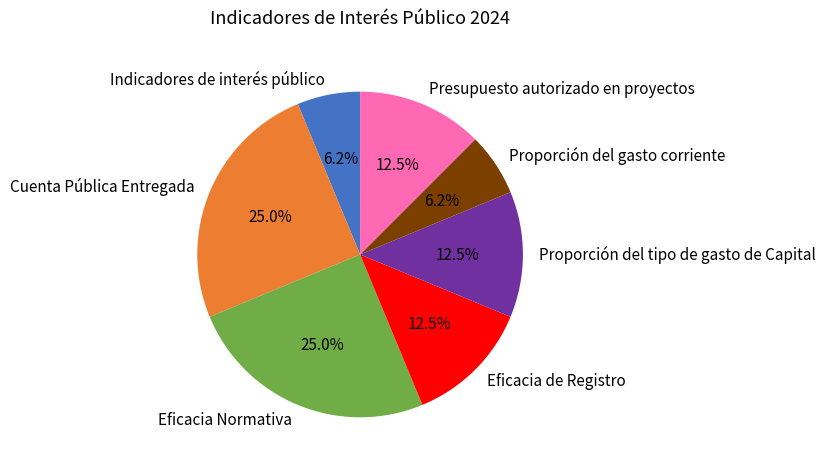

How much of the chart is everything except Eficacia Normativa?

75.0%